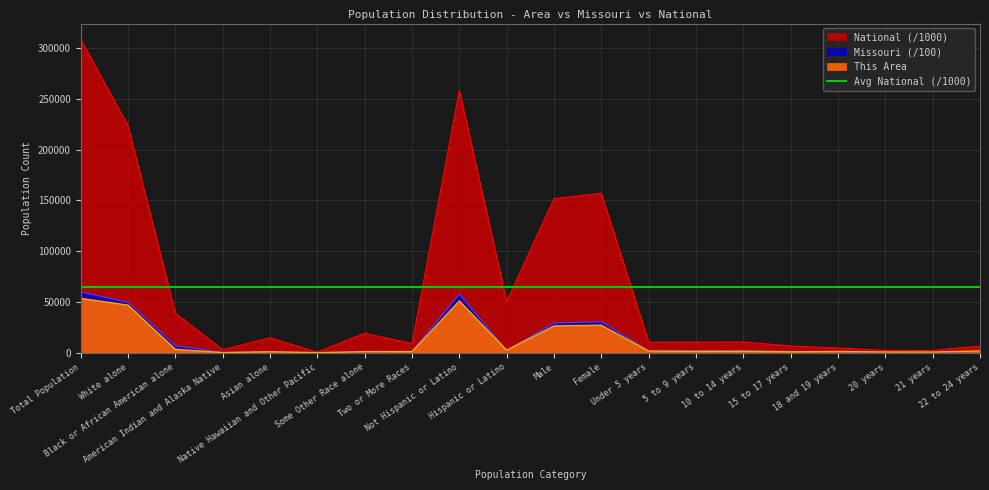

At which category does National reach its first local valley?

American Indian and Alaska Native